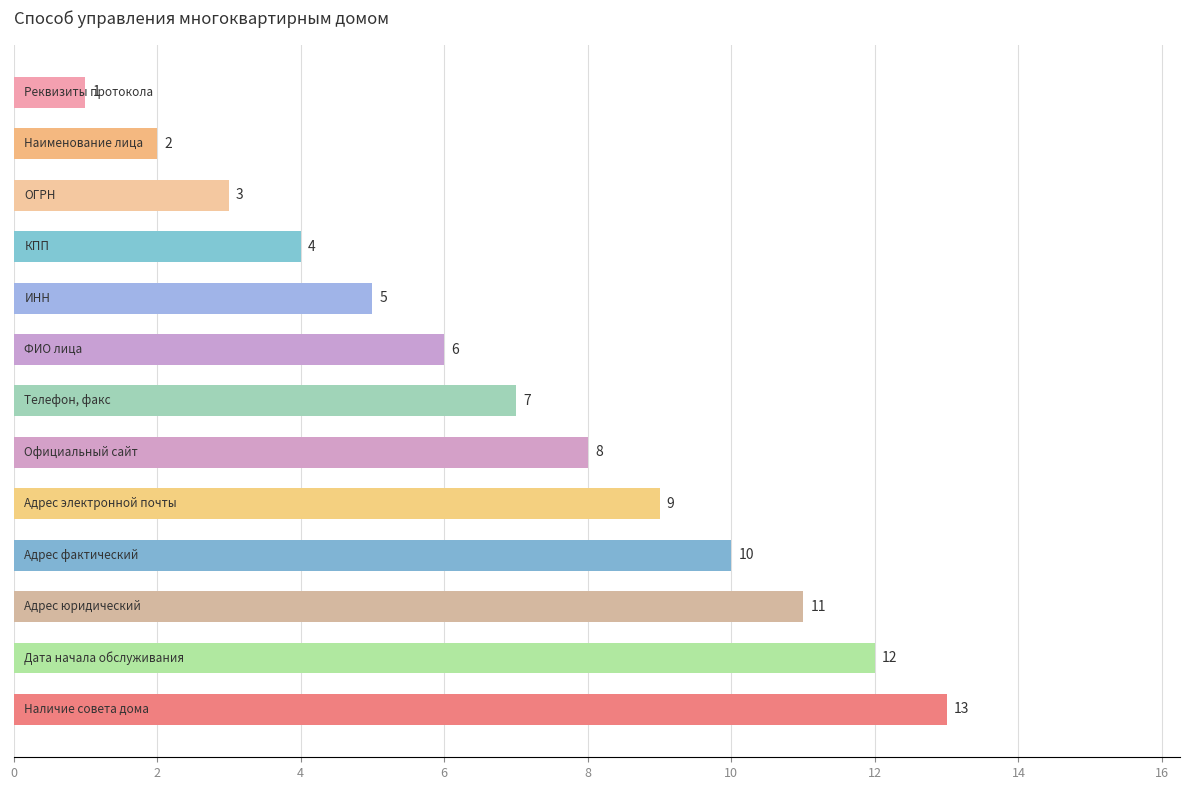

Are the bars grouped side by side (vs. stacked)?

No